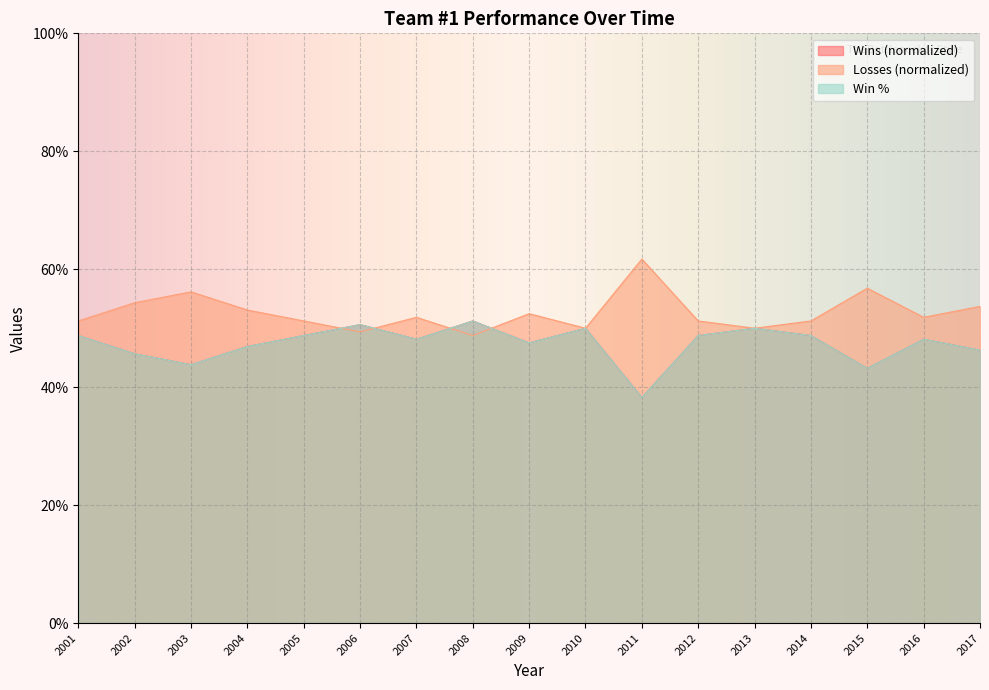

True or false: Losses and Win % intersect in this chart.

True